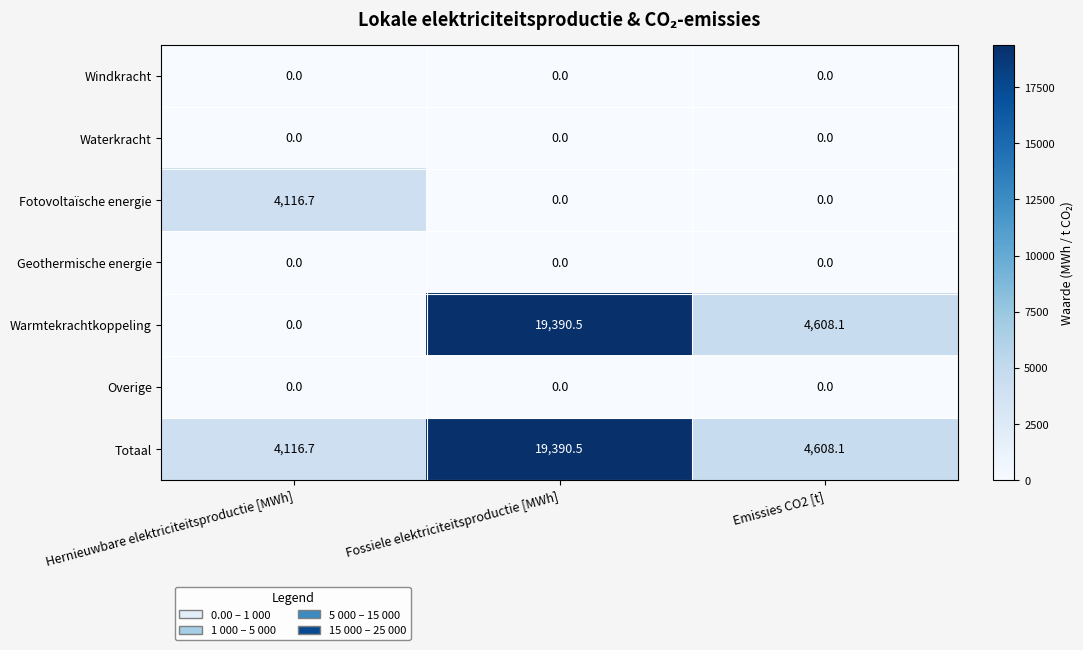

At how many categories does at least one series exceed 12316?

1